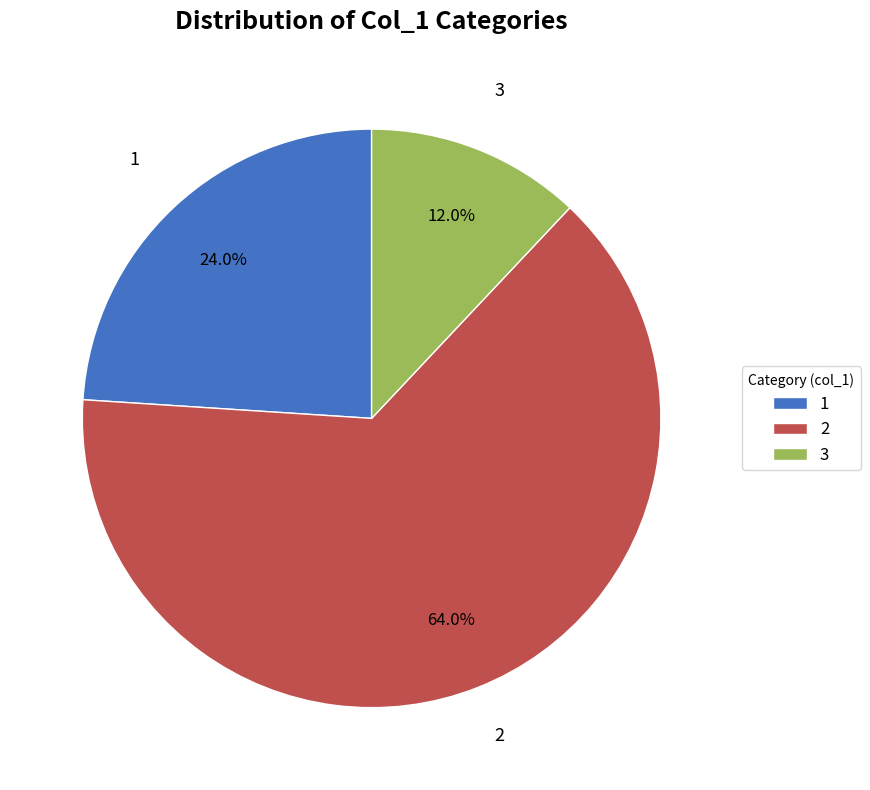

Which category accounts for the majority?

2